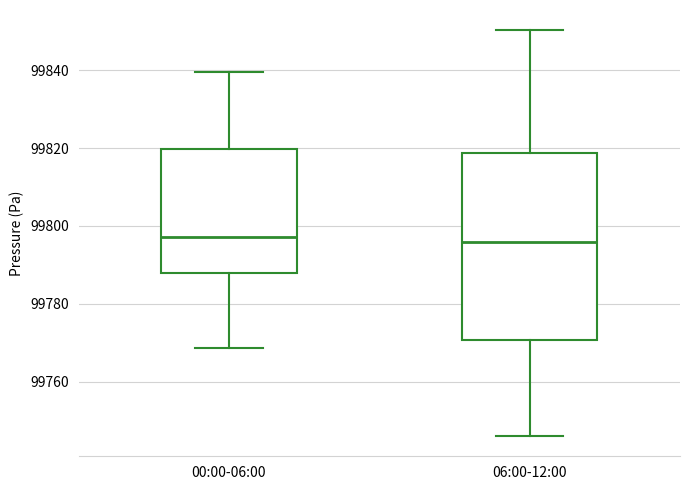

Comparing the boxes themselves (not the whiskers), which one is the tallest?

06:00-12:00